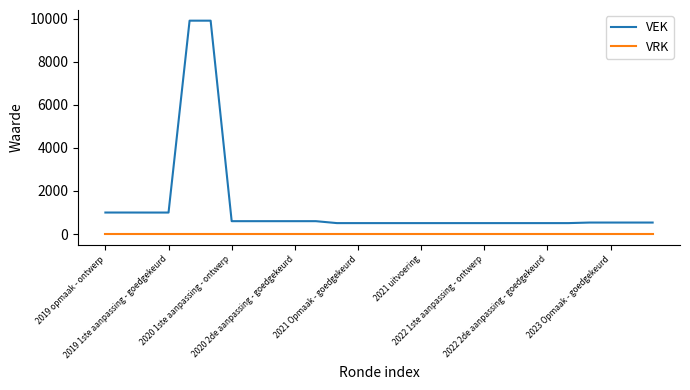

Which series has the largest range (max minus min)?

VEK